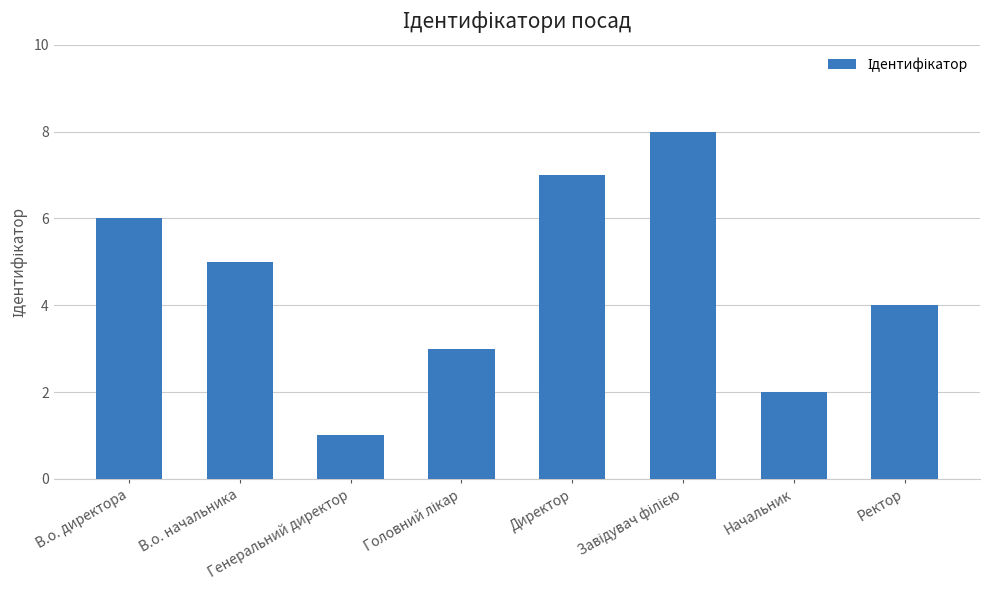

How many values are below 5?

4